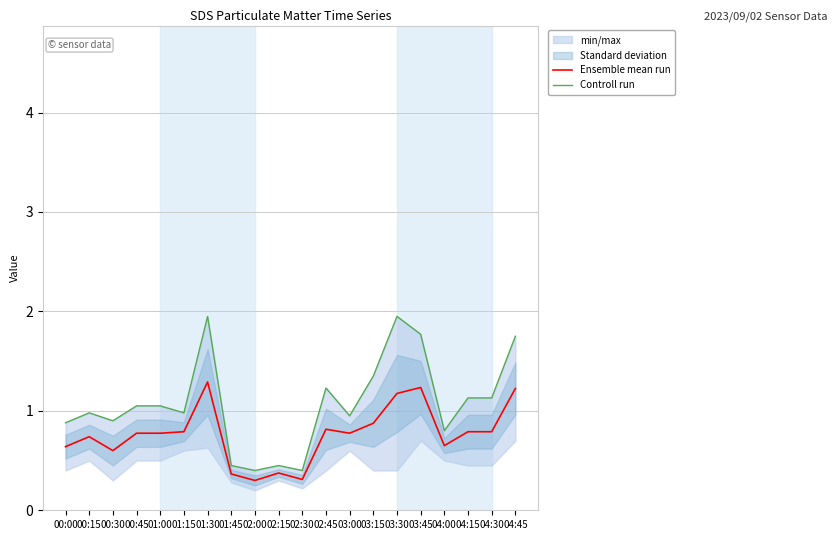

The Controll run series shows 0.3 at 01:15. True or false?

False